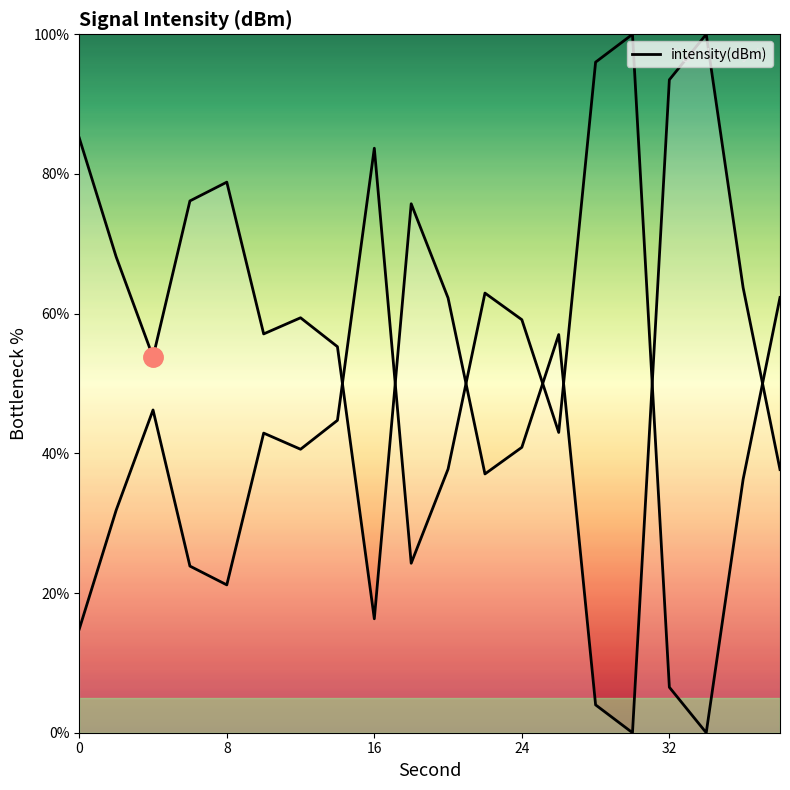

What is the difference between the second highest and second lowest values?

89.5